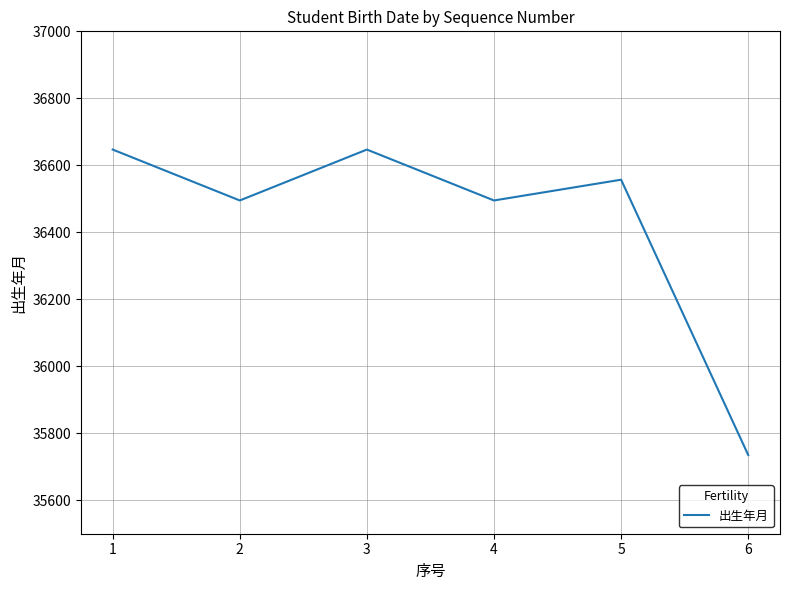

What is the difference between the maximum and second lowest values?

152